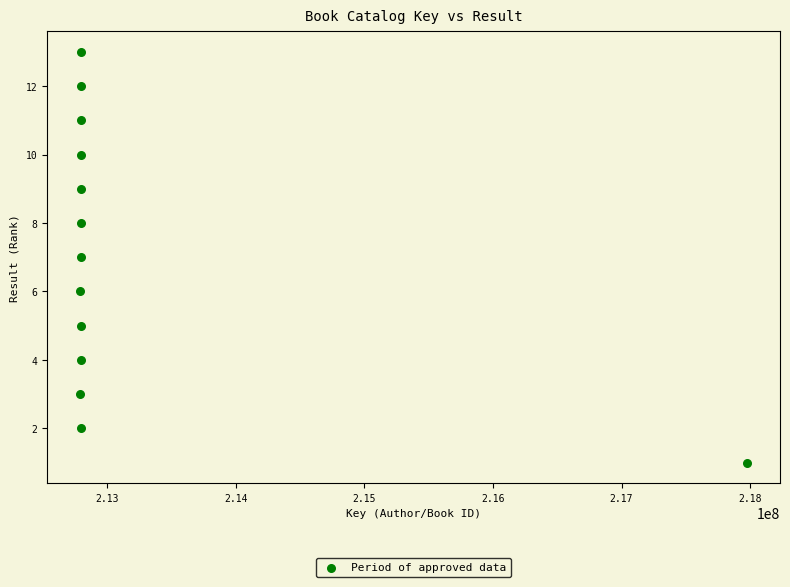

What is the range of X values (max minus min)?

5179971